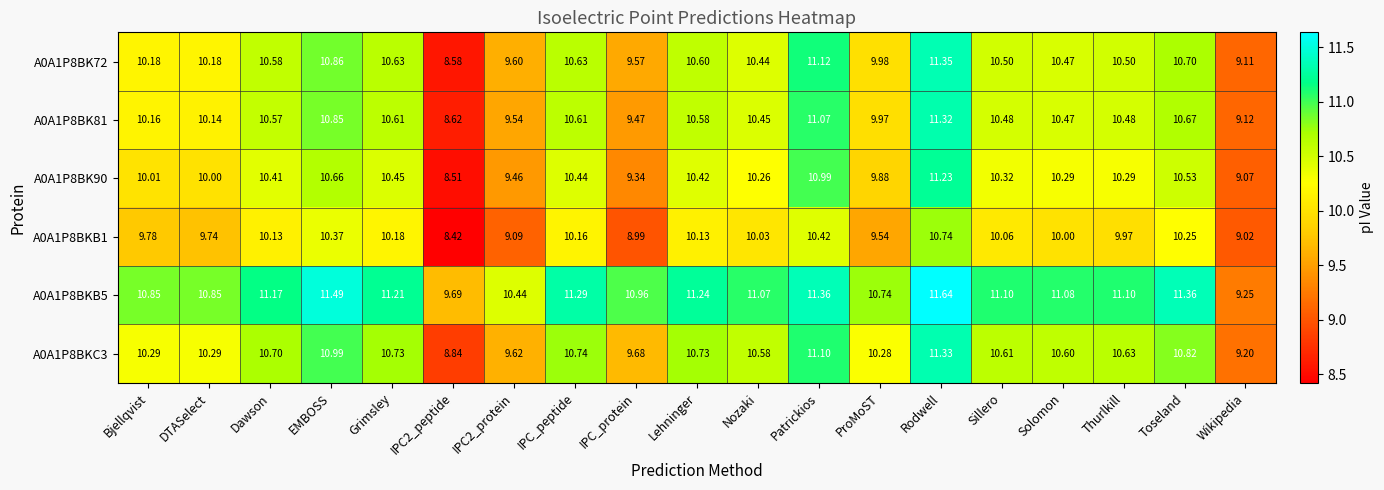

At which label does A0A1P8BK81 reach its peak?

Rodwell